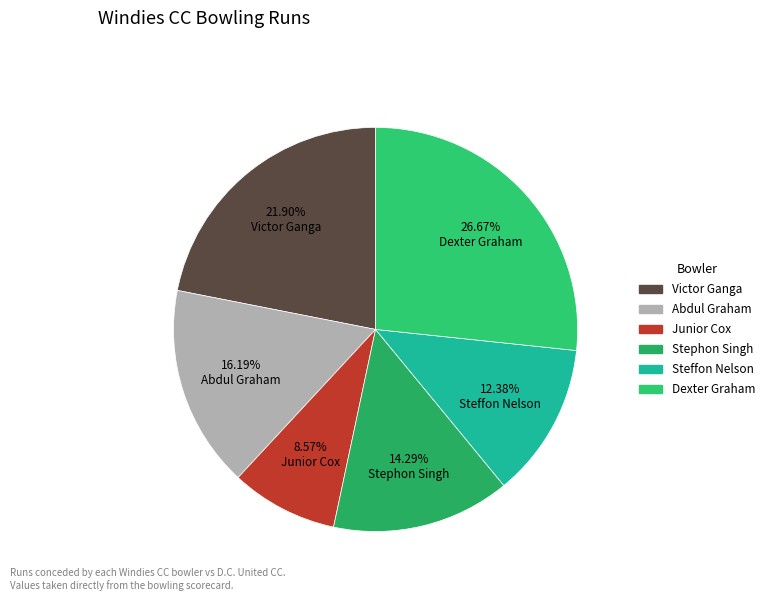

How many slices are in this pie chart?

6